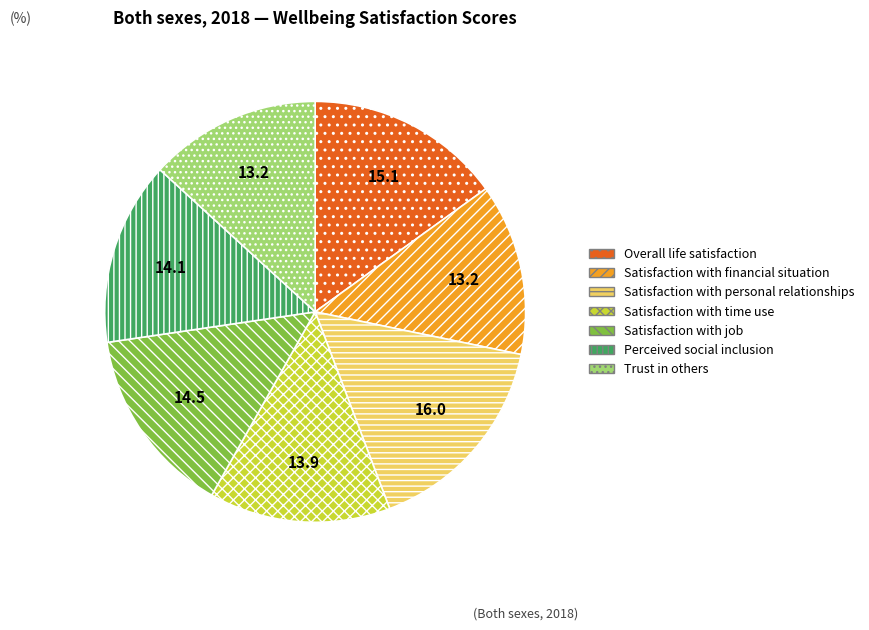

What is the ratio of the value at Satisfaction with job to the value at Perceived social inclusion?

1.0